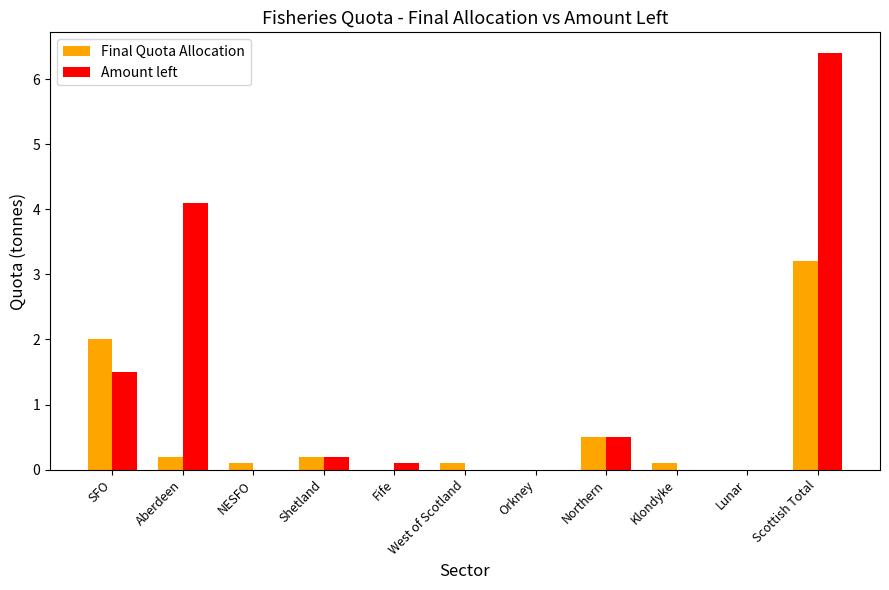

What is the average value of the Final Quota Allocation series?

0.6